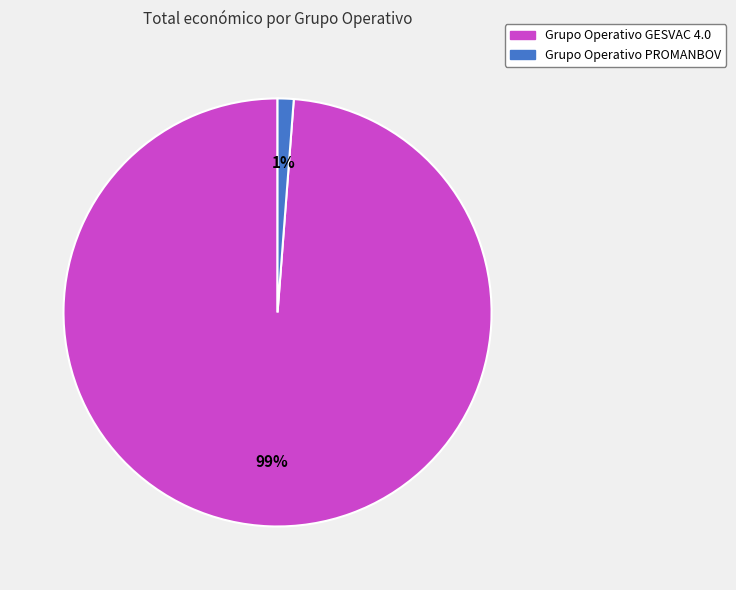

Which slice represents more than half of the pie?

Grupo Operativo GESVAC 4.0